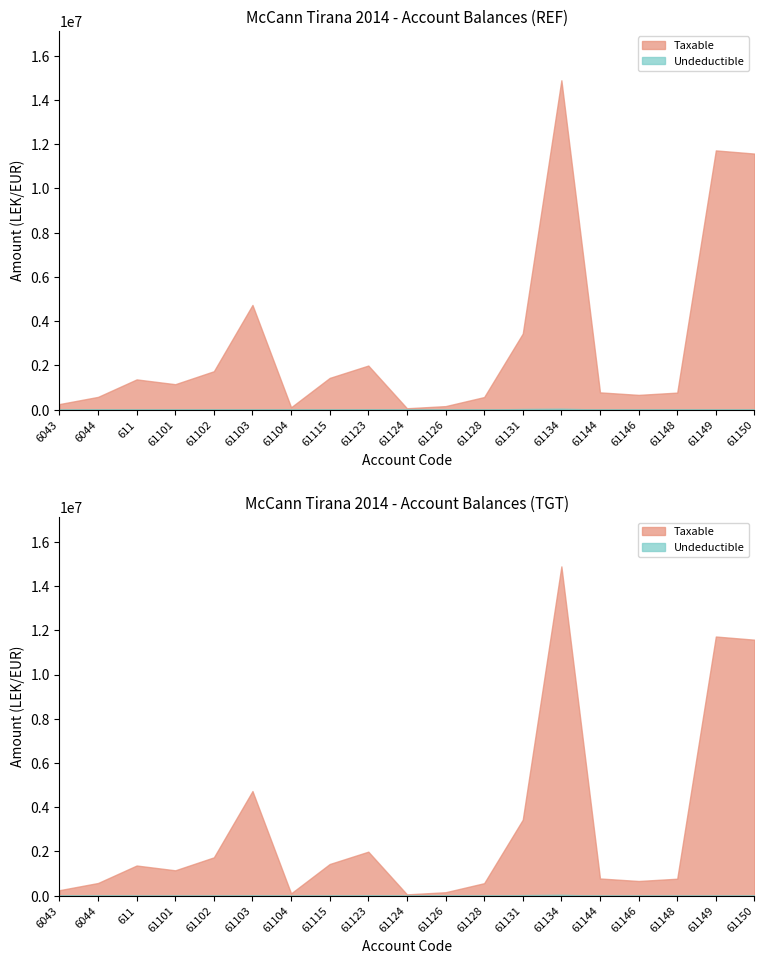

At how many categories does at least one series exceed 4641829?

4